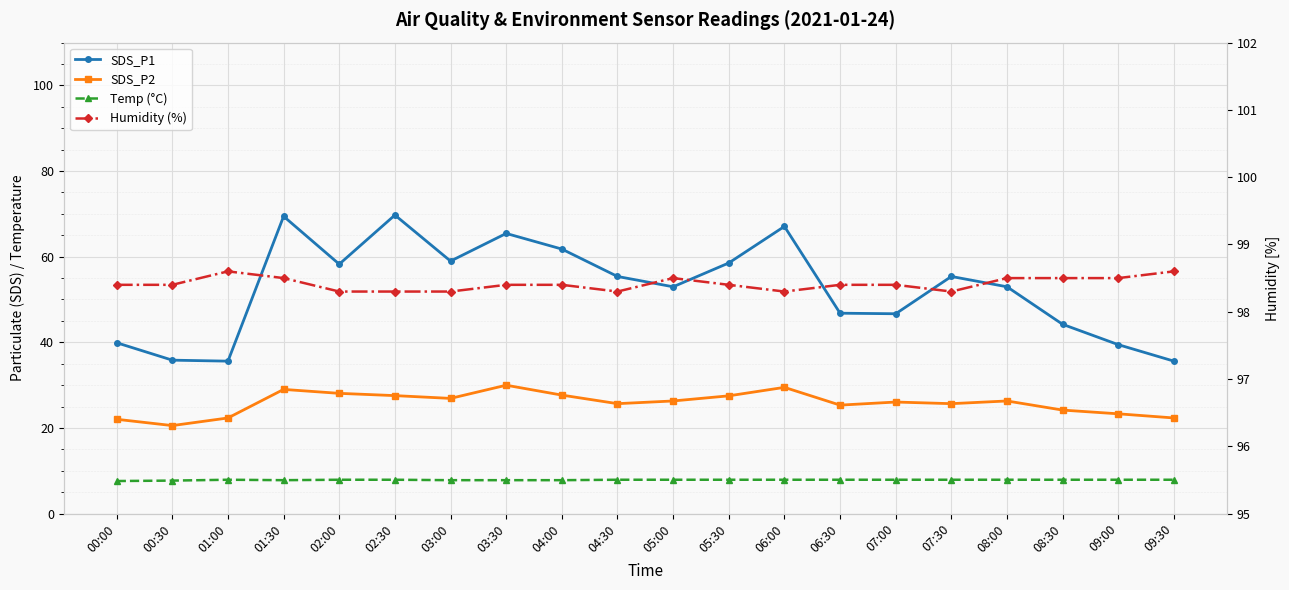

At which category is the sum across all series the highest?

01:30